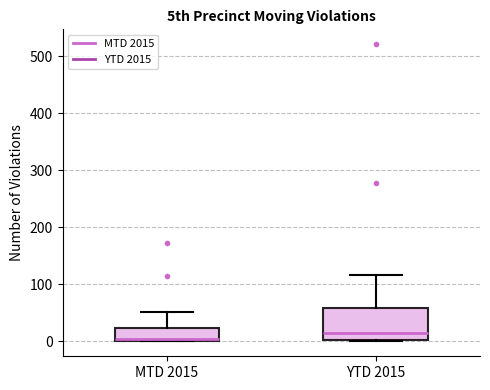

Comparing the boxes themselves (not the whiskers), which one is the tallest?

YTD 2015